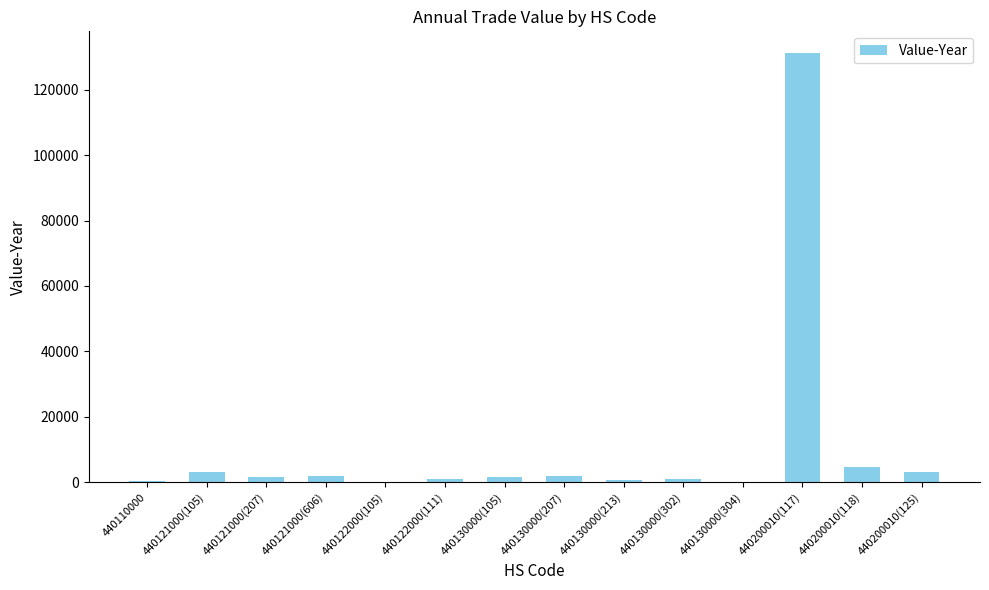

What is the sum of all values?

152414